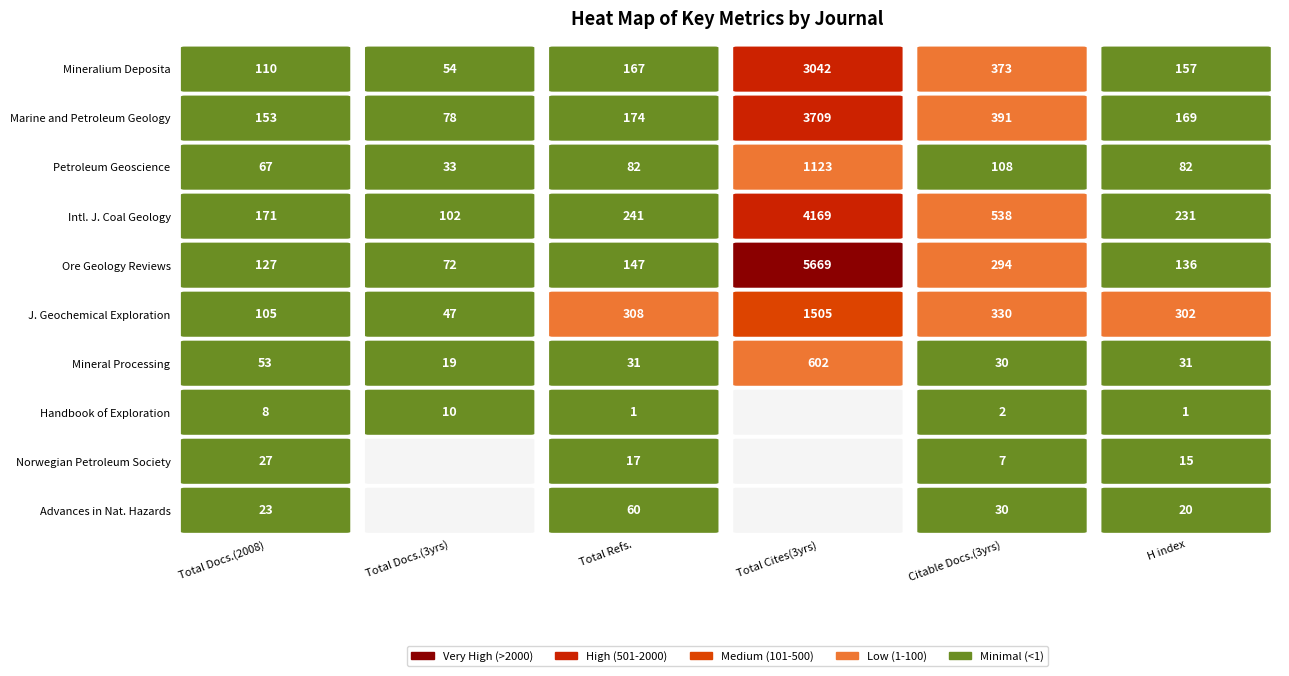

Read the Ore Geology Reviews value at Citable Docs.(3years).

294